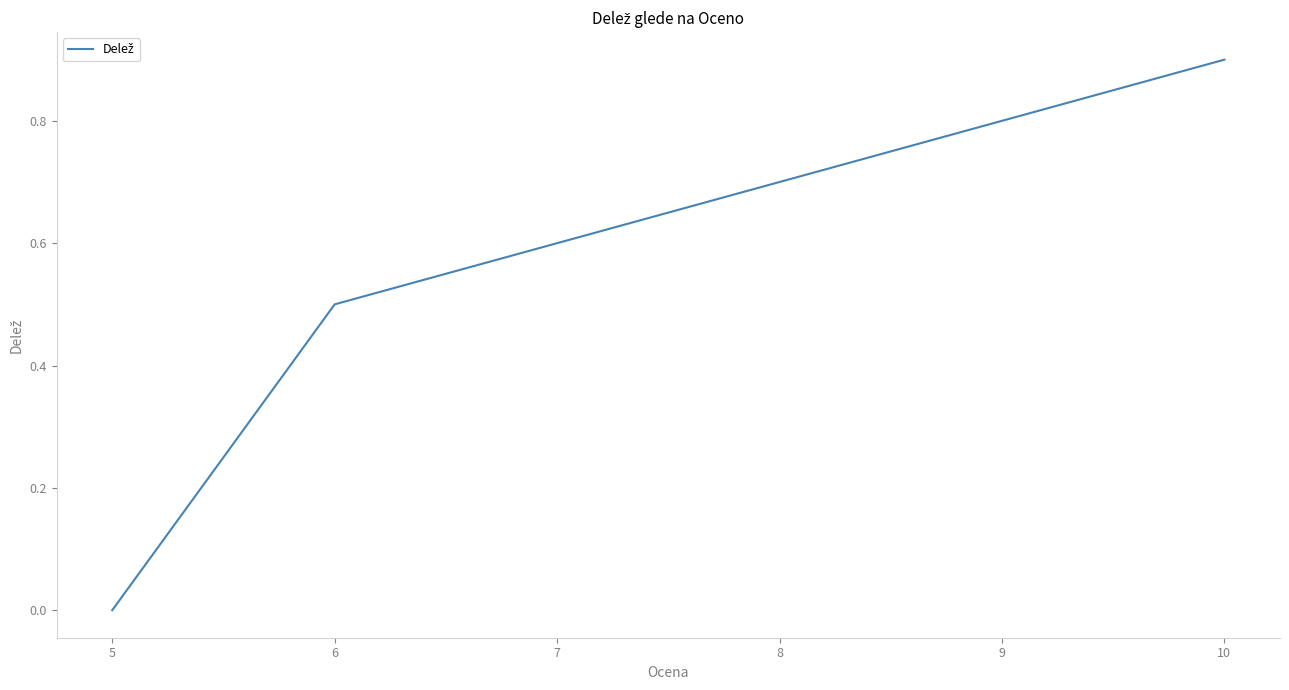

Reading right to left, transcribe all the data shown in this chart.

0.9	0.8	0.7	0.6	0.5	0.0